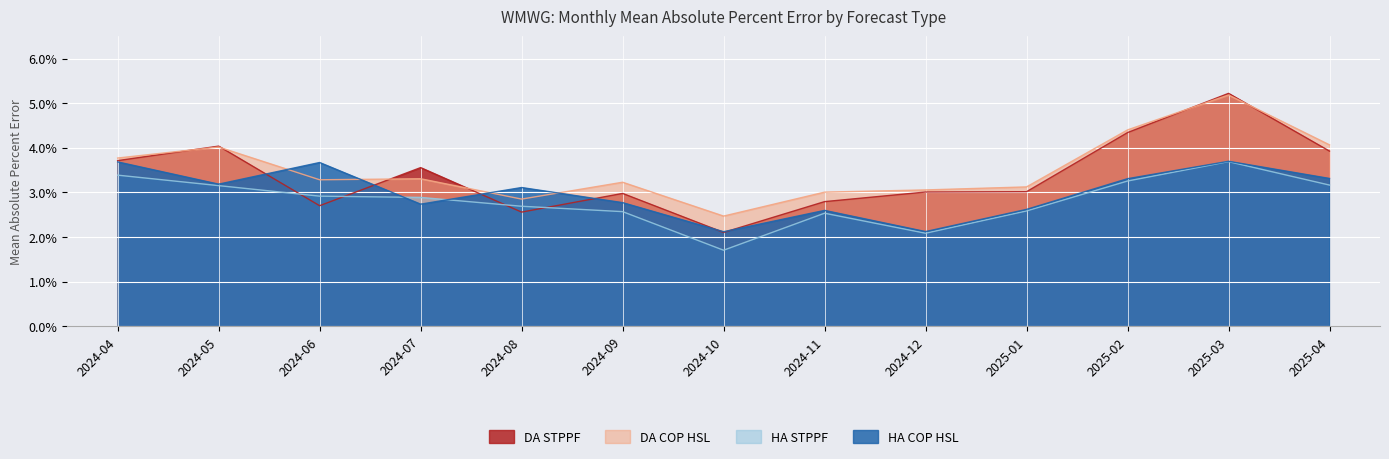

Does the chart display data point markers on the line(s)?

No